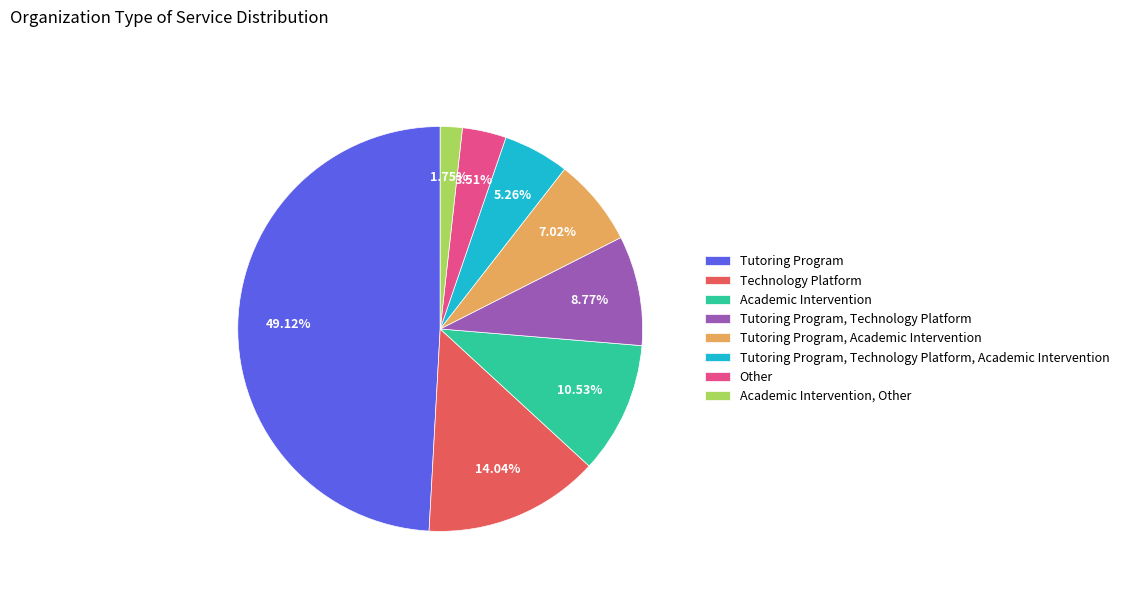

What is the smallest slice in the pie chart?

Academic Intervention, Other